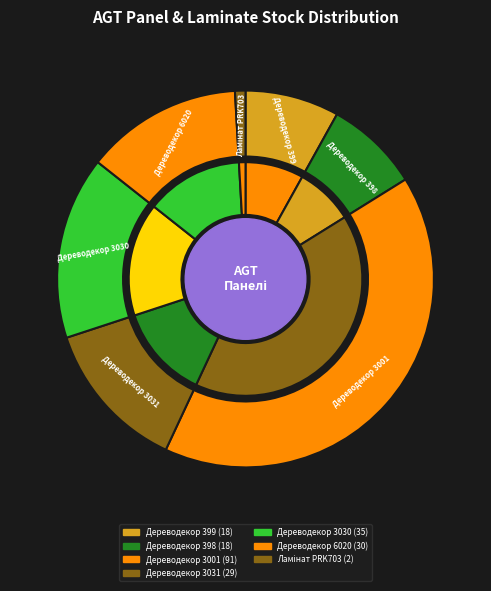

Does Дереводекор 399 represent more than half of the total?

No